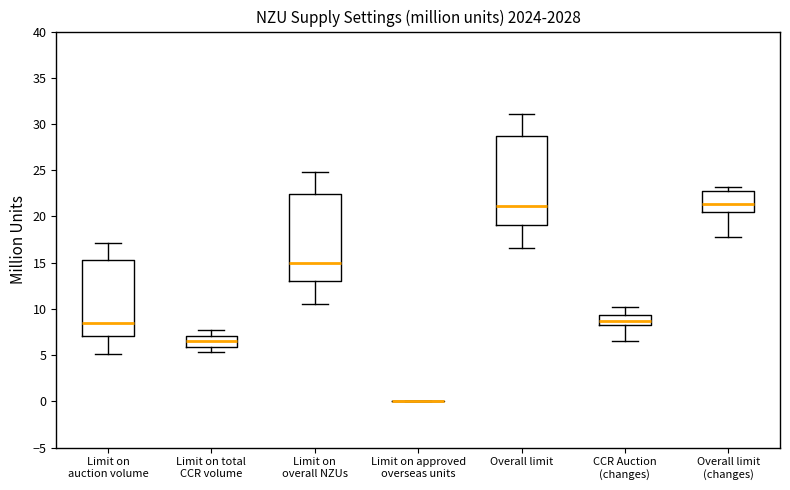

Reading left to right, read every box against the y-axis: the position of its median line, the range the box covers, and the ends of its whiskers. The values are not printed on the chart, so give them approximately, as read against the axis.

Limit on auction volume: median 8.5, box 7.0 to 15.5, whiskers 5.0 to 17.0
Limit on total CCR volume: median 6.5, box 6.0 to 7.0, whiskers 5.5 to 7.5
Limit on overall NZUs: median 15.0, box 13.0 to 22.5, whiskers 10.5 to 25.0
Limit on approved overseas units: box collapsed to a line at 0.0, whiskers 0.0 to 0.0
Overall limit: median 21.0, box 19.0 to 28.5, whiskers 16.5 to 31.0
CCR Auction (changes): median 8.5, box 8.0 to 9.5, whiskers 6.5 to 10.0
Overall limit (changes): median 21.5, box 20.5 to 22.5, whiskers 18.0 to 23.0